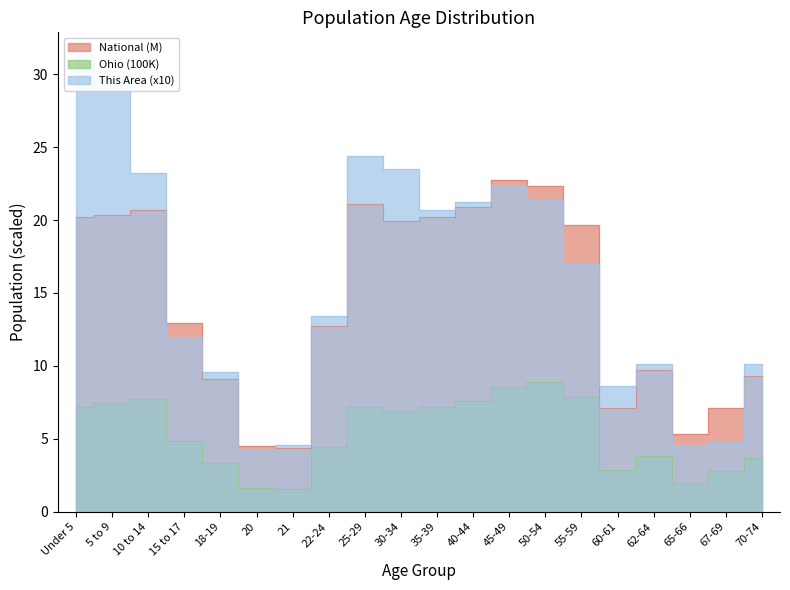

Reading right to left, transcribe all the data shown in this chart.

This Area: 10.1	4.8	4.6	10.1	8.6	17.0	21.4	22.4	21.2	20.7	23.5	24.4	13.4	4.6	4.3	9.6	12.0	23.2	30.2	31.3
Ohio: 3.7	2.8	2.0	3.8	2.8	7.9	8.9	8.6	7.6	7.2	6.9	7.2	4.4	1.6	1.6	3.4	4.9	7.7	7.5	7.2
National: 9.3	7.1	5.3	9.7	7.1	19.7	22.3	22.7	20.9	20.2	20.0	21.1	12.7	4.4	4.5	9.1	13.0	20.7	20.3	20.2